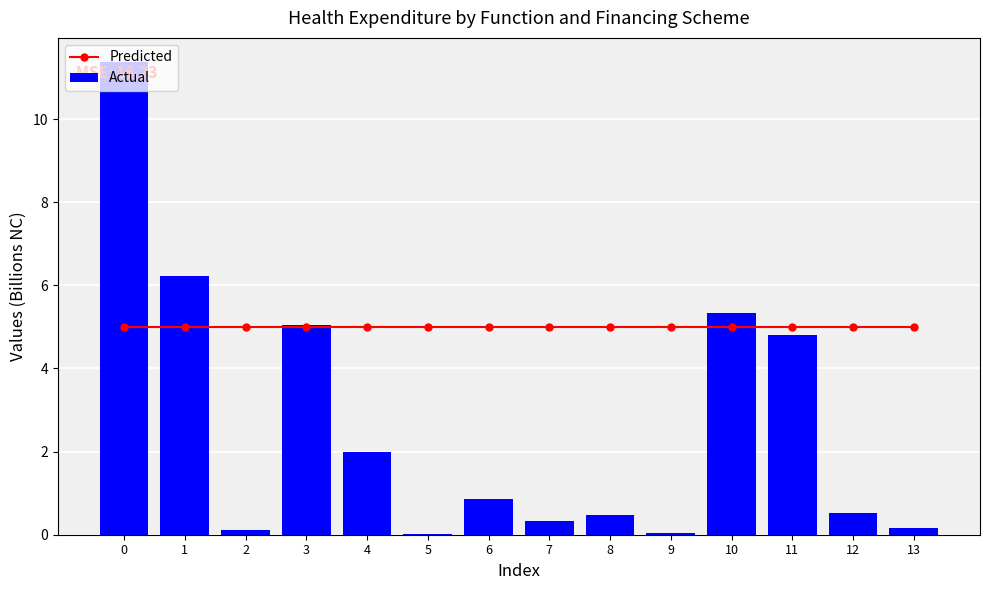

True or false: Actual has a value of 7.1 at 10.

False